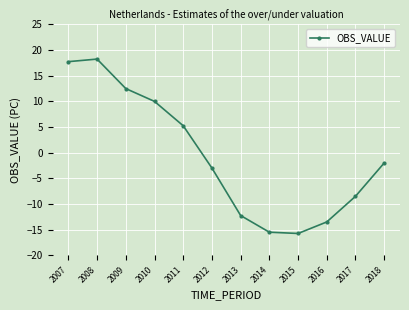

What is the sum of the values at 2007 and 2013?

5.5